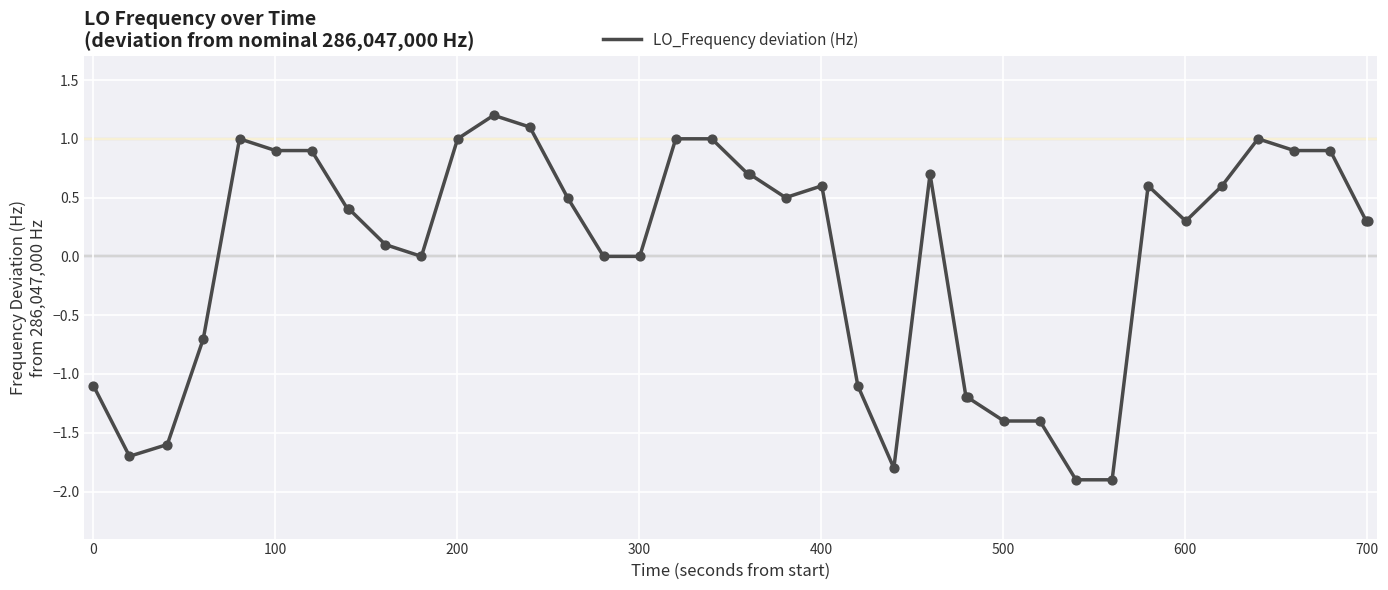

What is the smallest value displayed?

-1.9